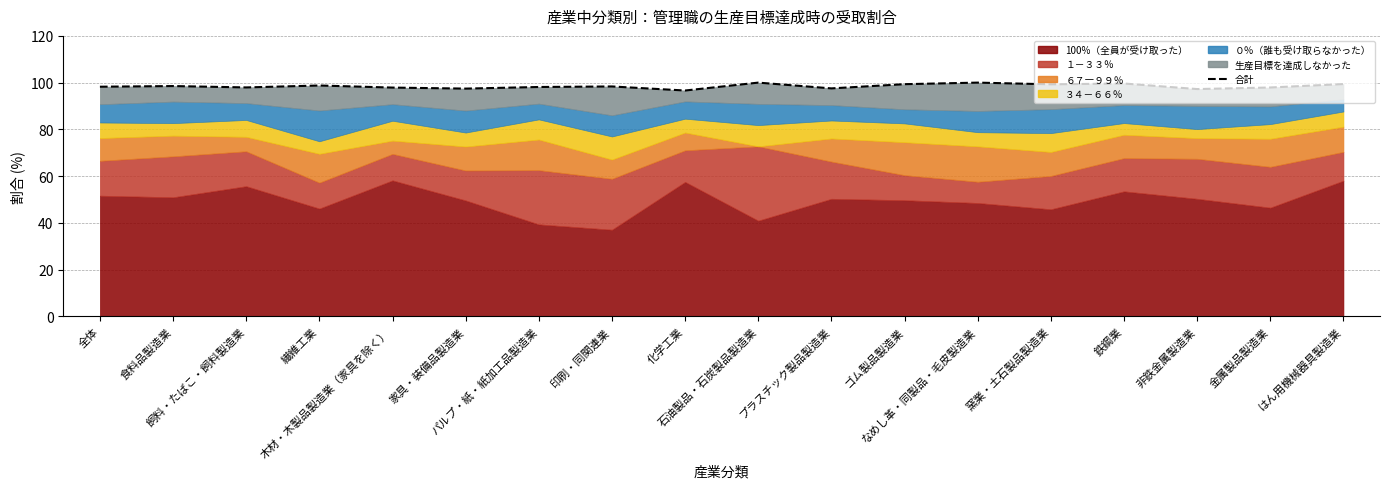

What is the ratio of the value at なめし革・同製品・毛皮製造業 to the value at ゴム製品製造業?

1.0